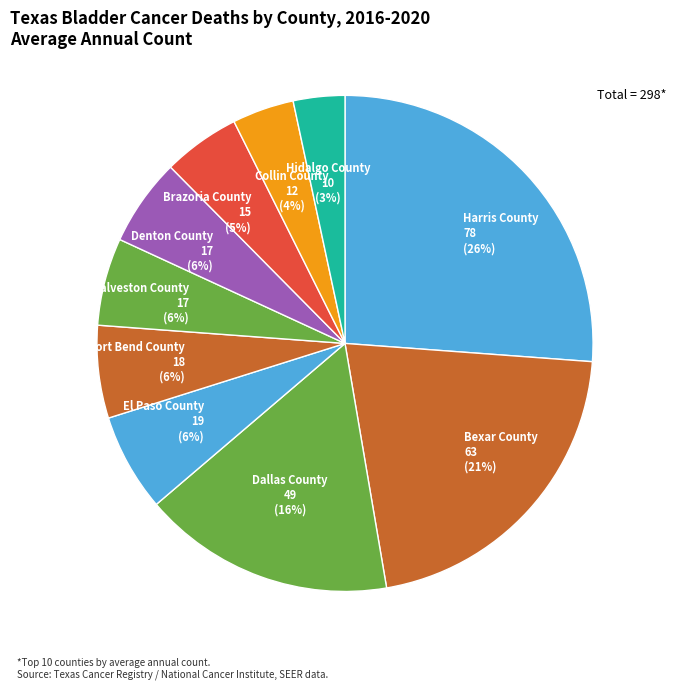

Does any single category account for the majority?

No